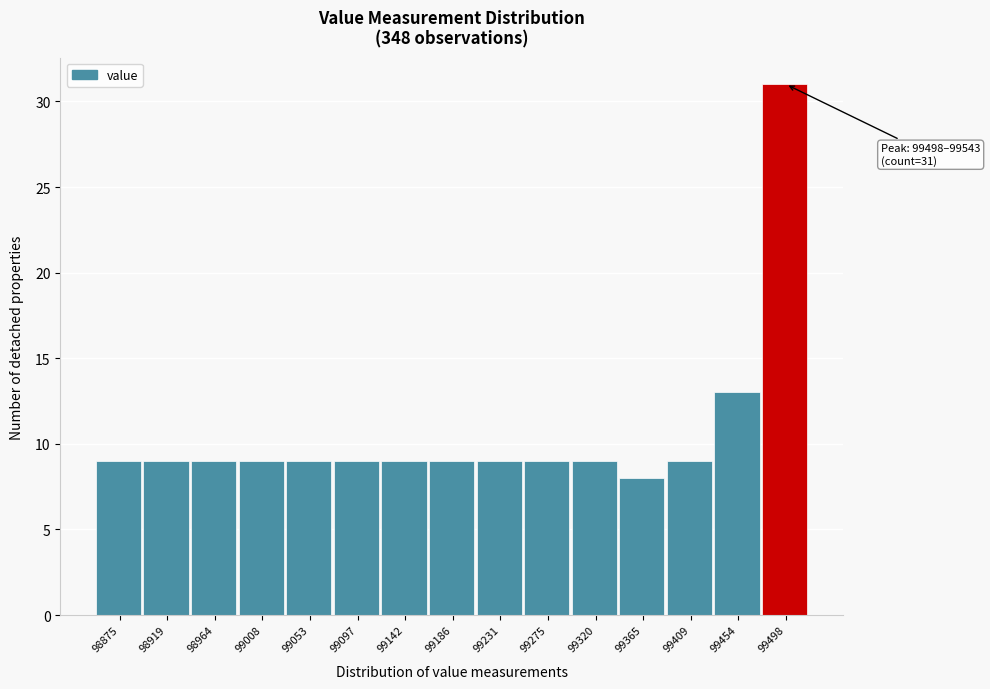

Reading left to right, list all the values displayed in this chart.

9	9	9	9	9	9	9	9	9	9	9	8	9	13	31